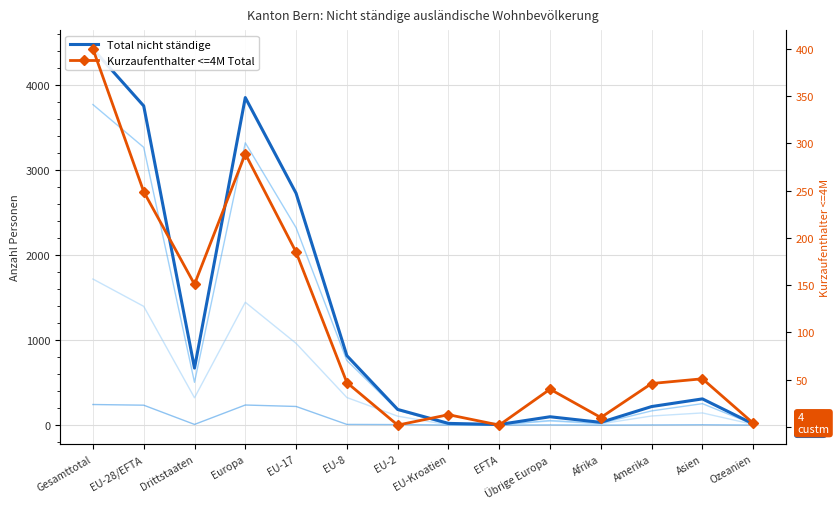

What is the value of the Frauen point at the 5th from the left?

961